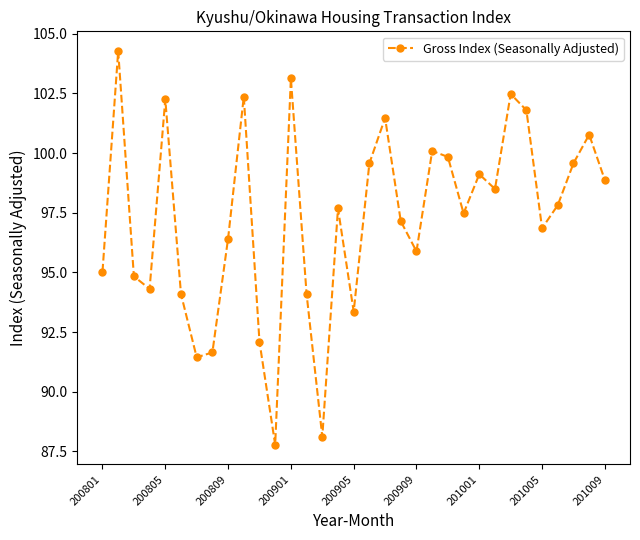

Reading right to left, transcribe all the data shown in this chart.

98.9	100.8	99.6	97.8	96.8	101.8	102.5	98.5	99.1	97.5	99.8	100.1	95.9	97.1	101.5	99.6	93.4	97.7	88.1	94.1	103.1	87.8	92.1	102.4	96.4	91.6	91.4	94.1	102.3	94.3	94.8	104.3	95.0